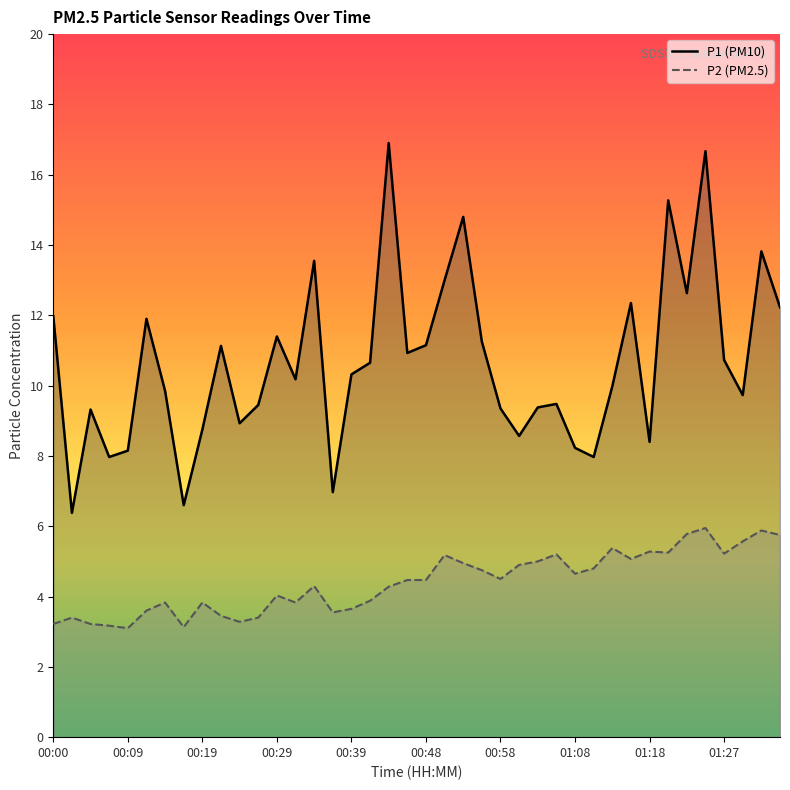

What is the sum of all P2 values?

176.2